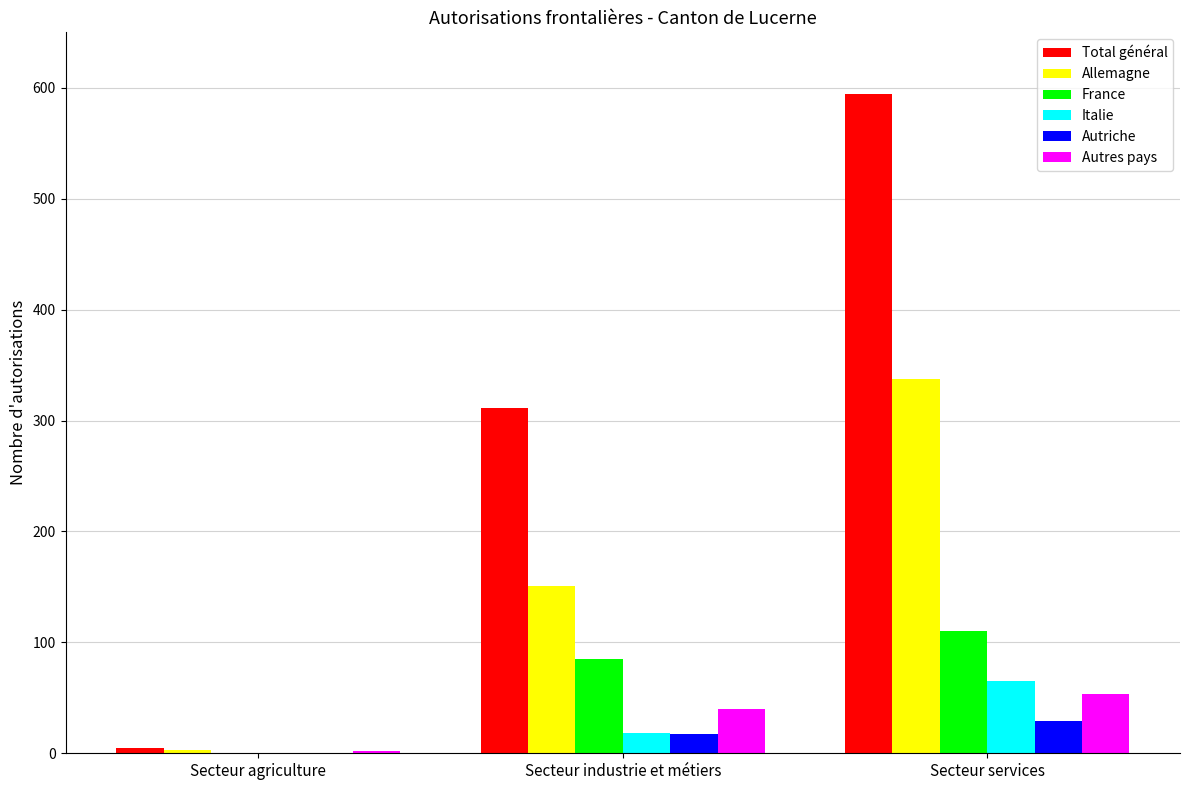

What is the maximum value shown in the chart?

594